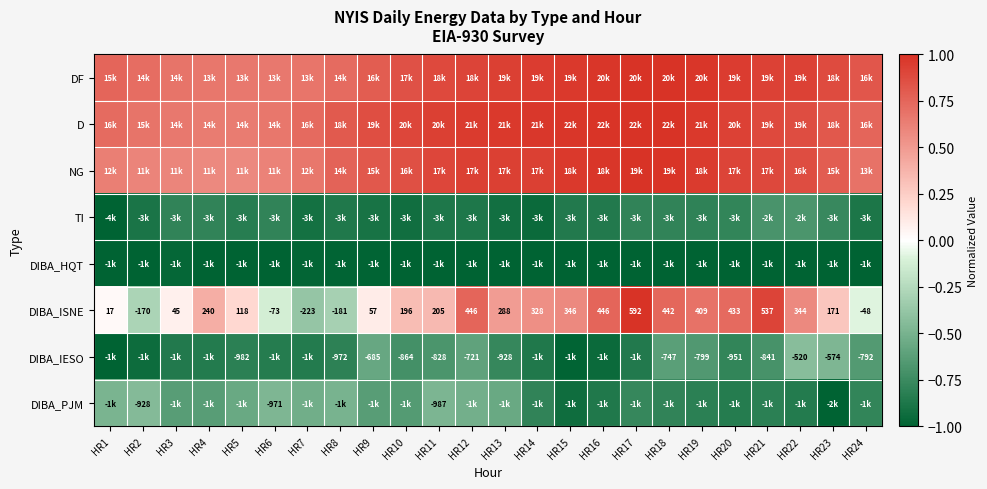

What is the average value of the DIBA_PJM series?

-0.7